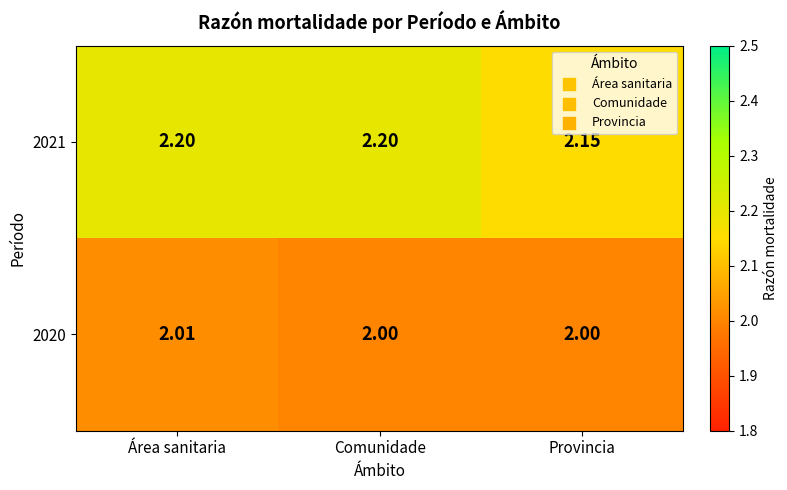

Which category has the highest value in the 2020 series?

Área sanitaria